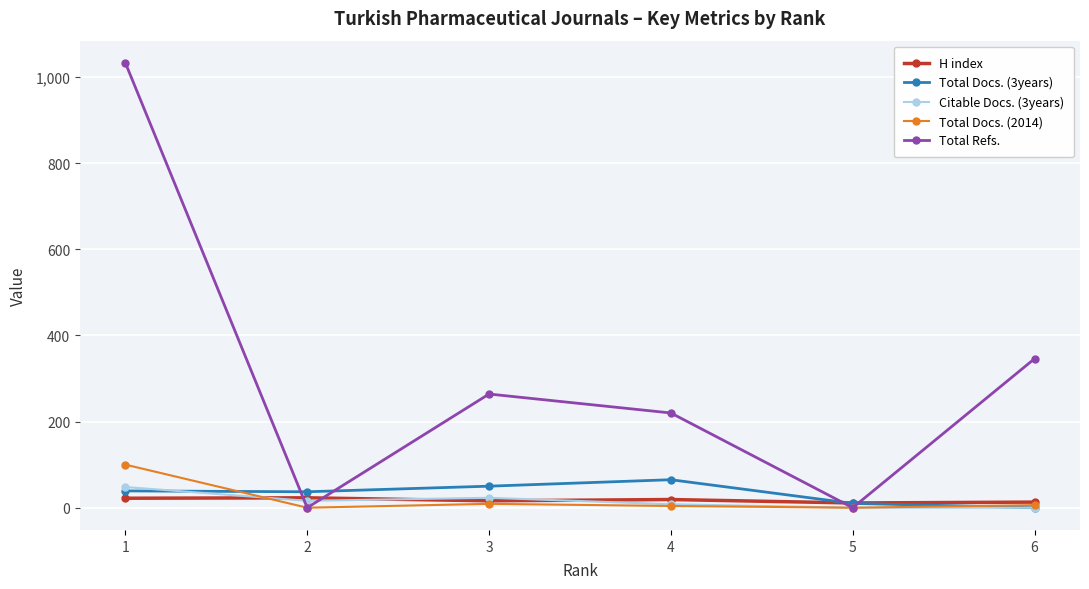

Which category has the highest value across all series?

1